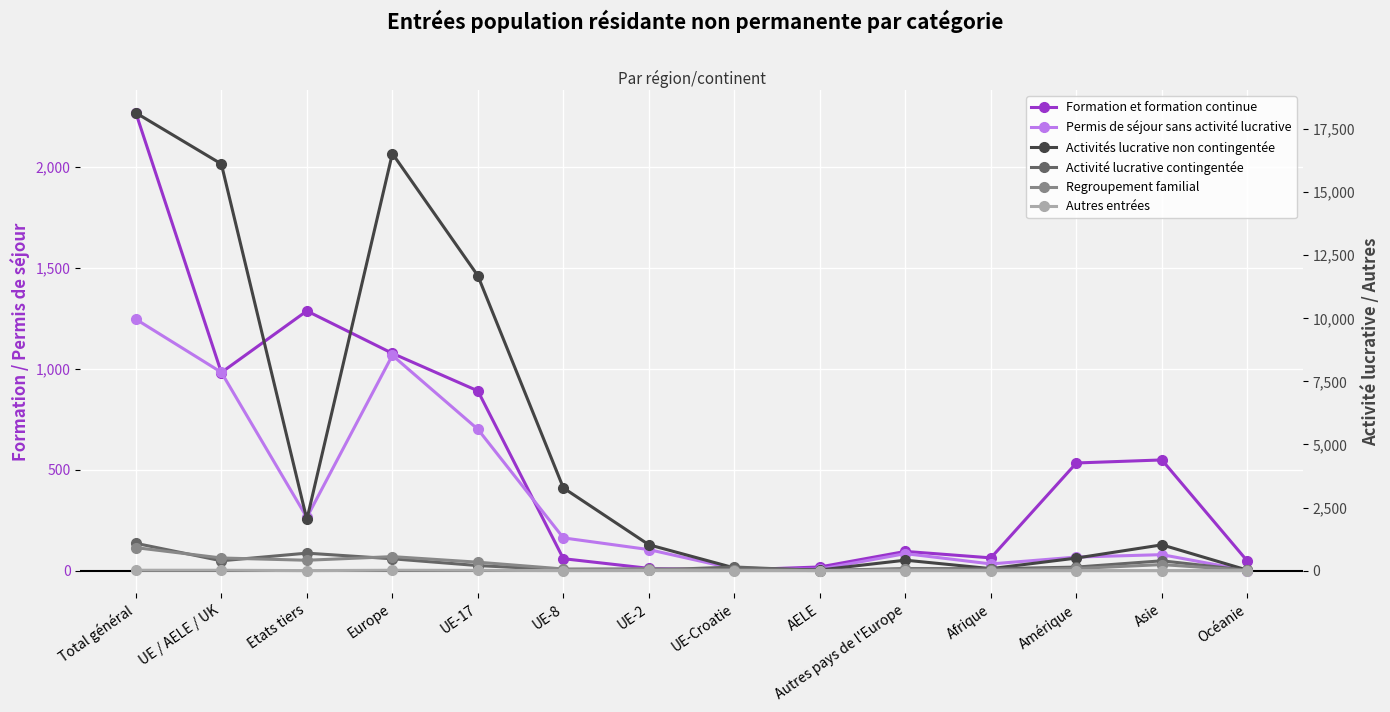

What is the spread (max minus min) of values at AELE?

24